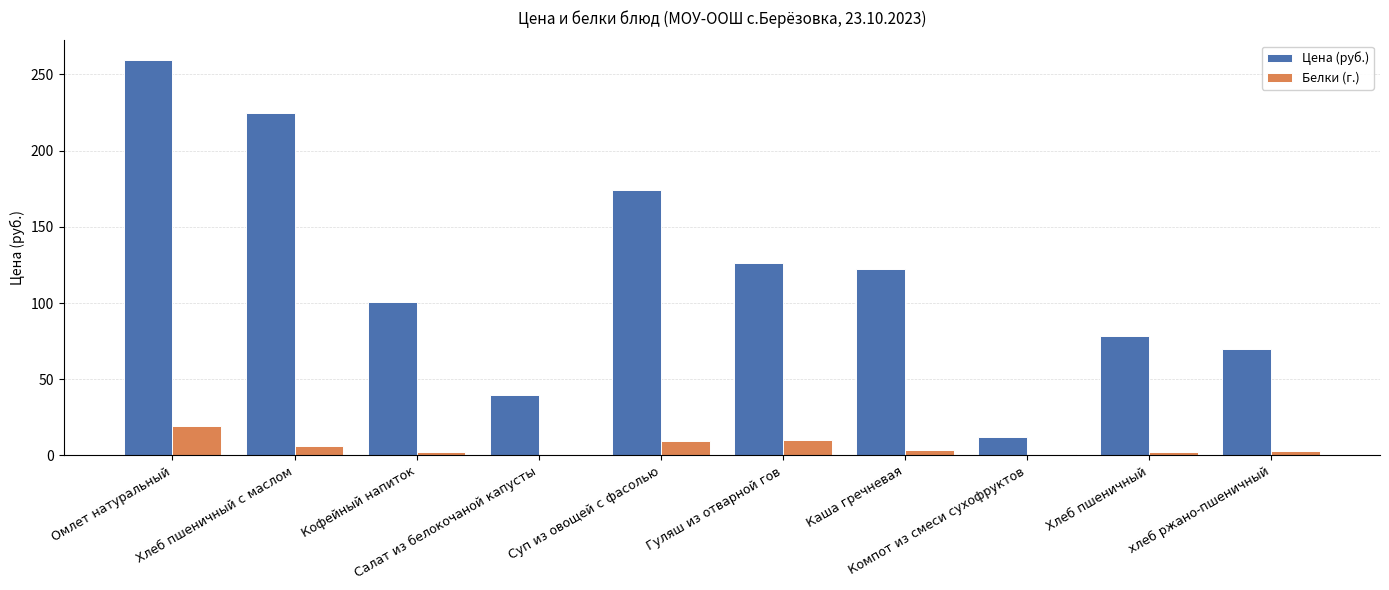

What is the maximum value shown in the chart?

259.4